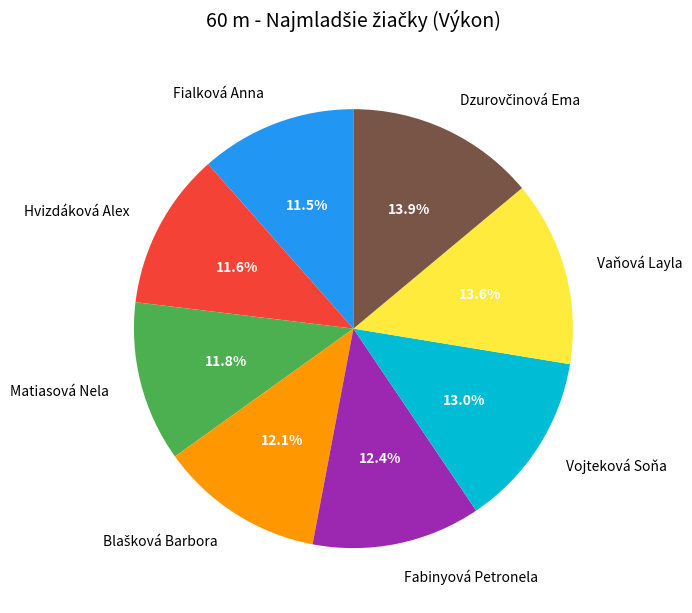

How much of the chart is everything except Hvizdáková Alex?

88.4%